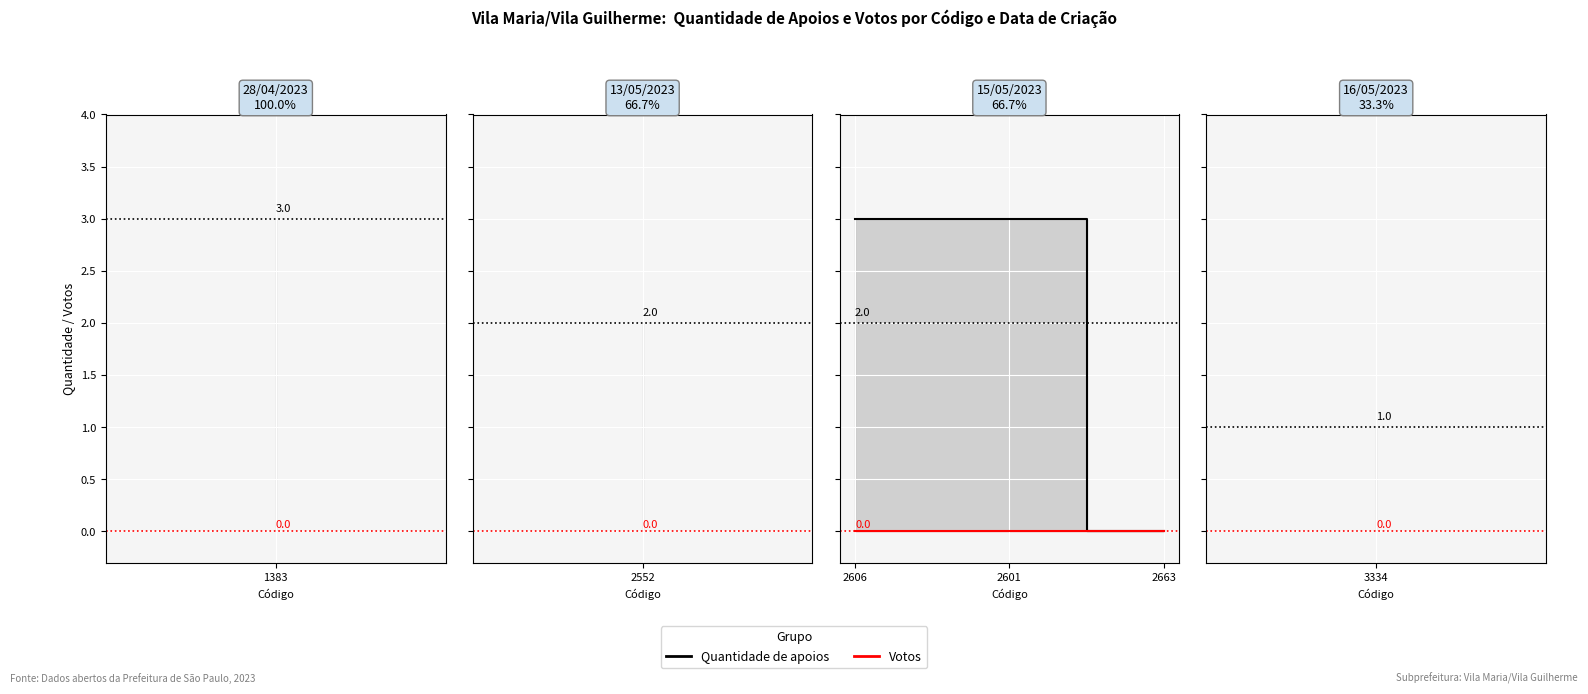

Is it true that Votos equals 0 at 2601?

True